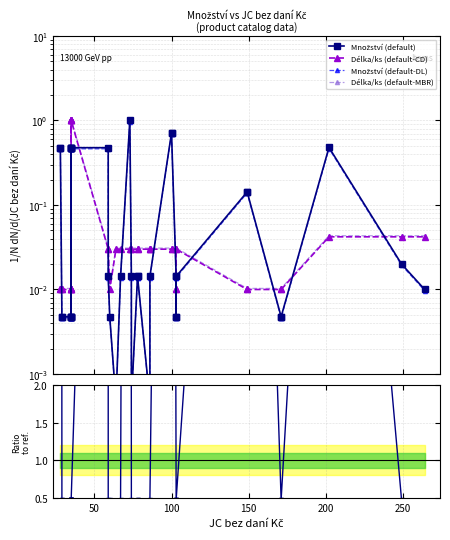

In Délka/ks (default-CD), how many points are lower than both neighbors (excluding endpoints)?

2